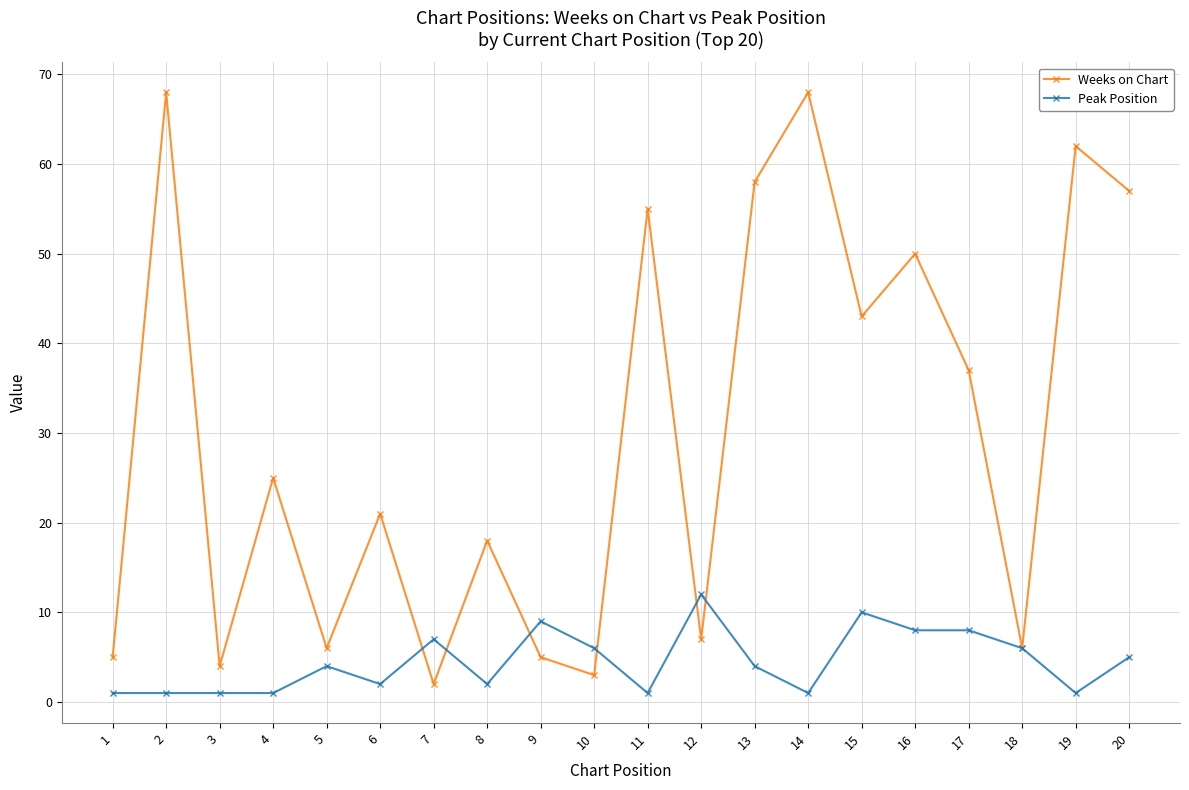

Is it true that Weeks on Chart equals 8 at 9?

False